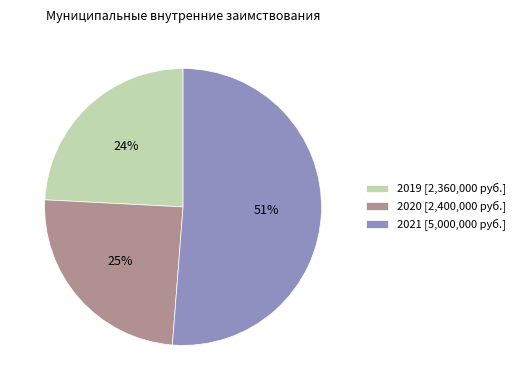

To the nearest percent, what is the average slice percentage?

33%